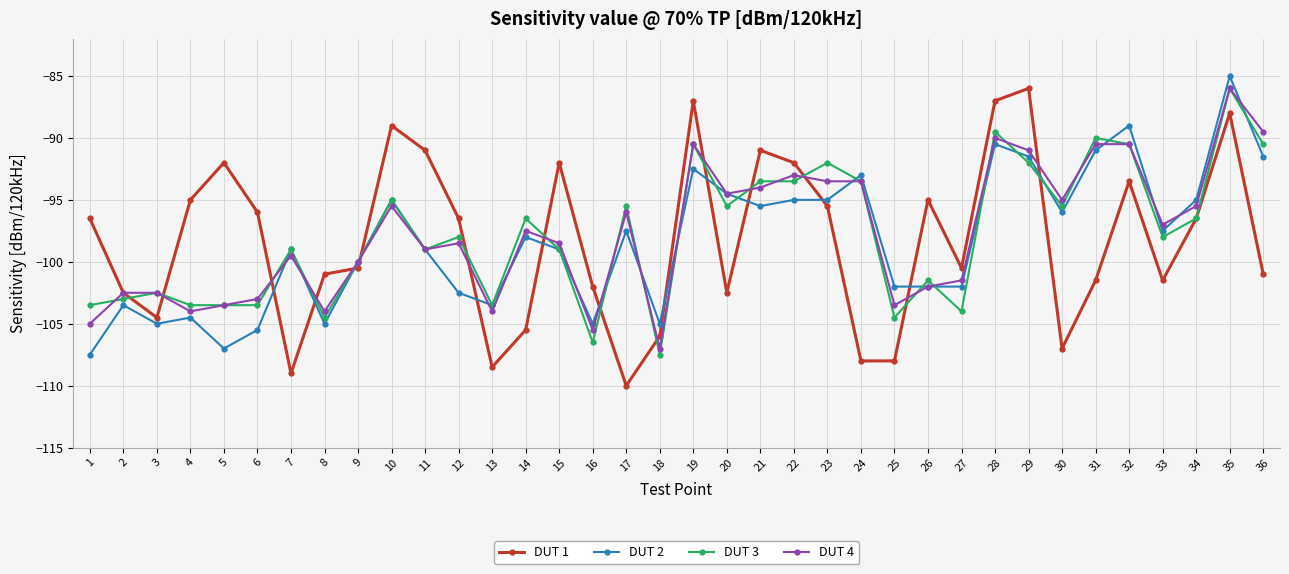

Which series has the widest spread of values?

DUT 1